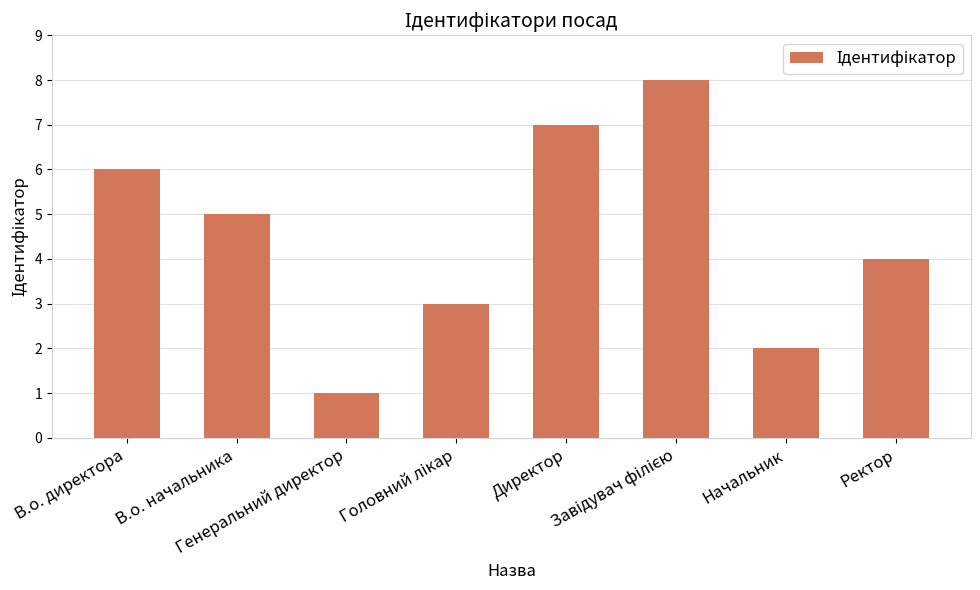

Does the chart contain stacked bars?

No